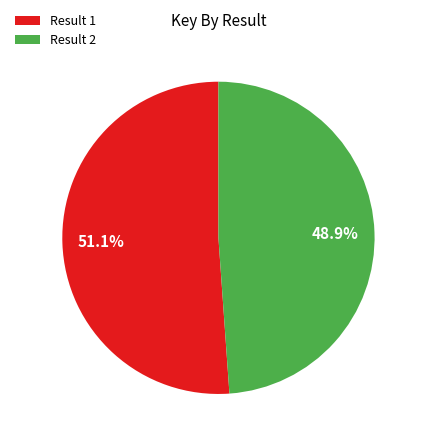

What is the ratio of the value at Result 1 to the value at Result 2?

1.0